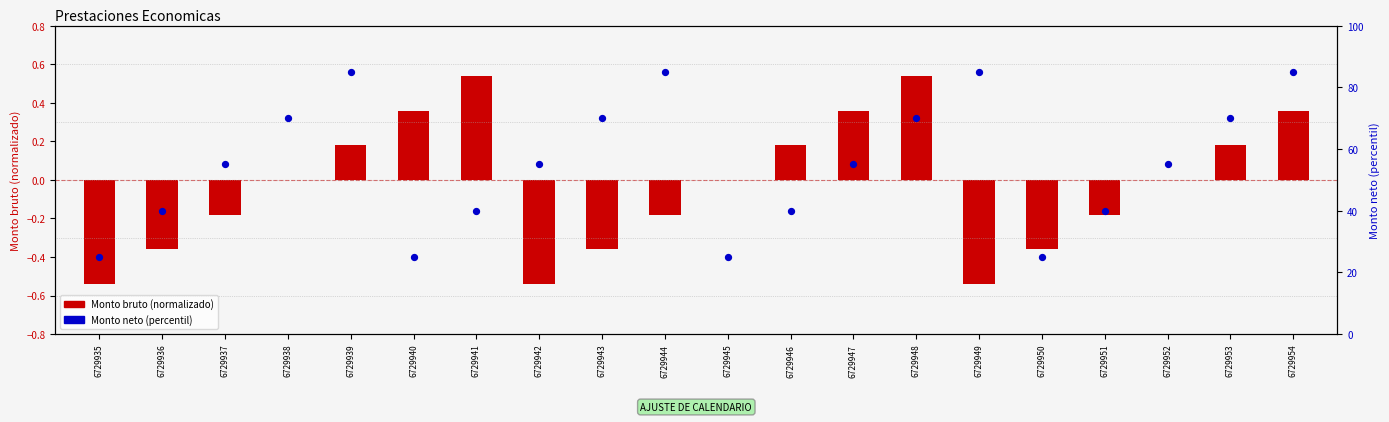

Which series contains the lowest Y value?

Monto bruto (normalizado)